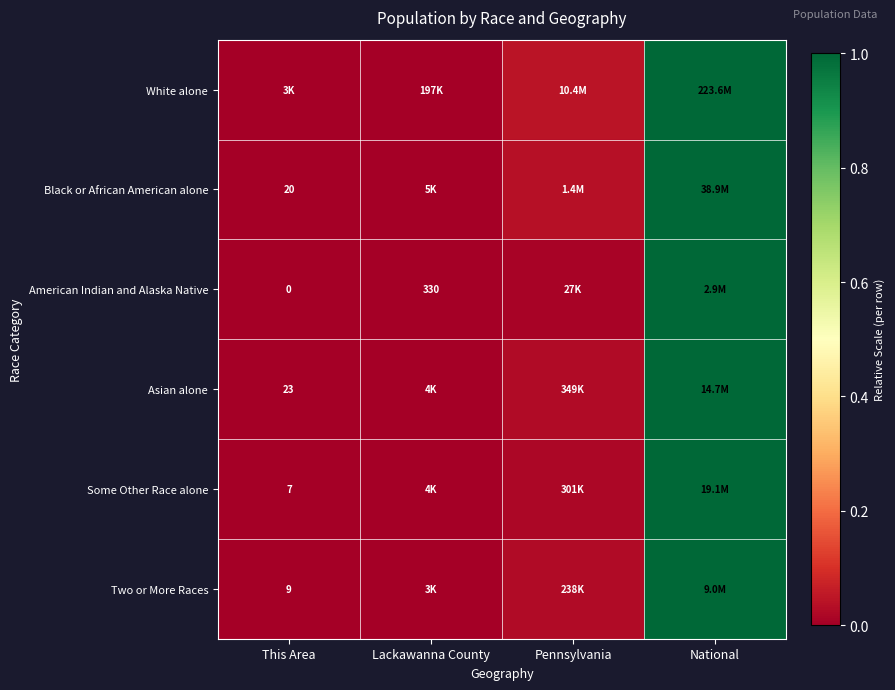

The White alone series shows 0.1 at Pennsylvania. True or false?

False